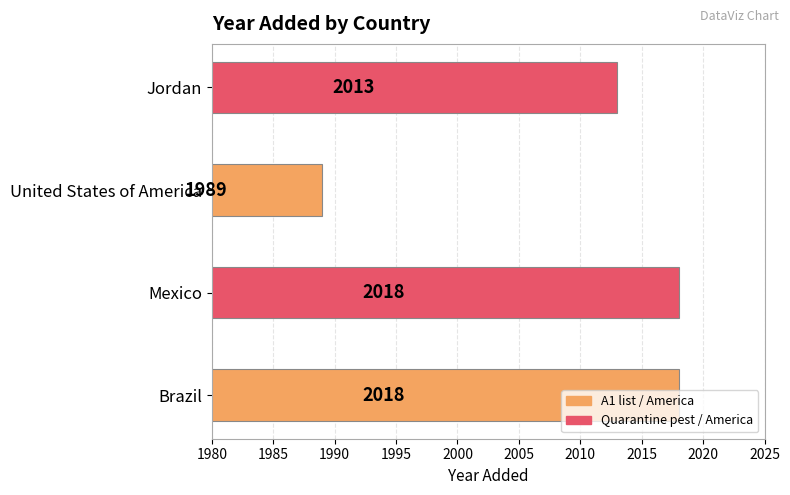

Does the chart contain any negative values?

No